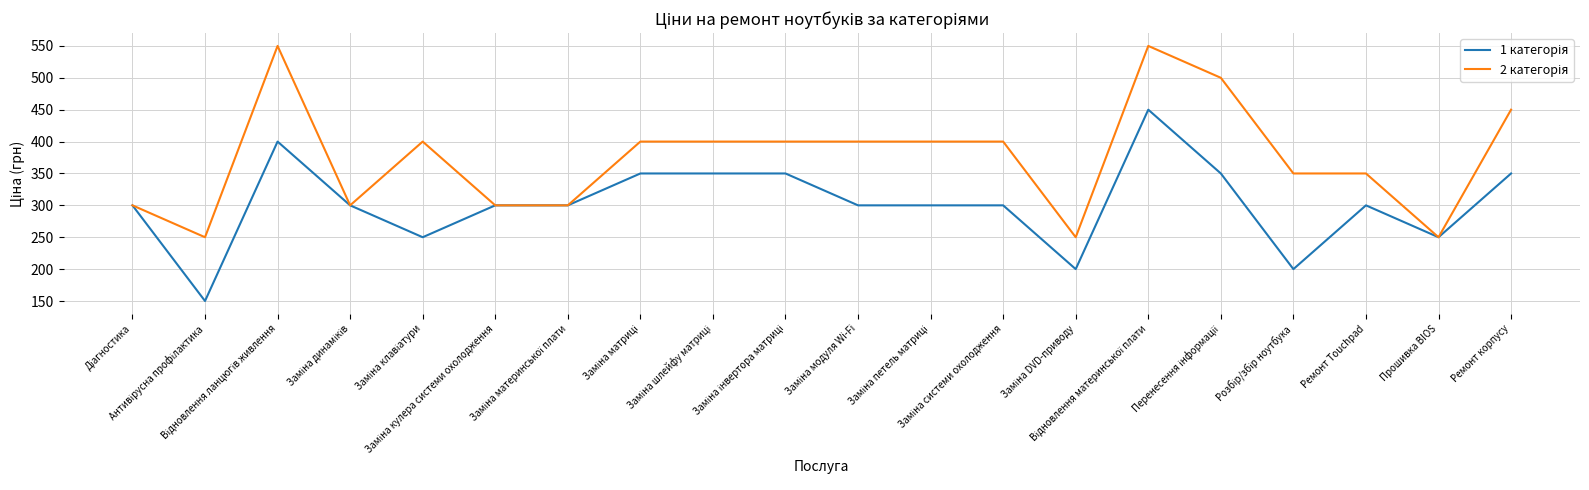

True or false: 1 категорія and 2 категорія intersect in this chart.

False